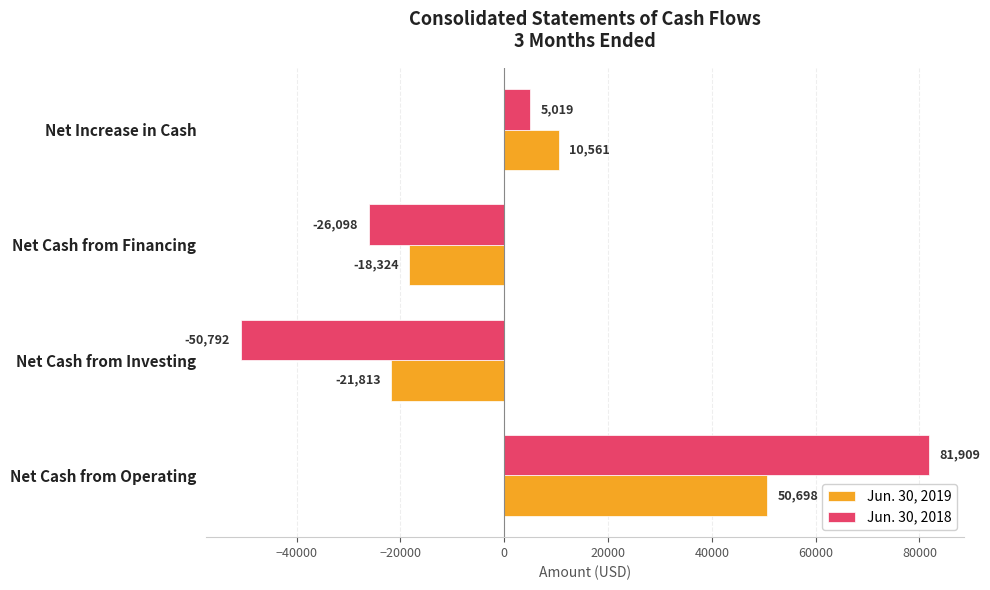

What is the difference between the maximum and minimum values in the Jun. 30, 2019 series?

72511